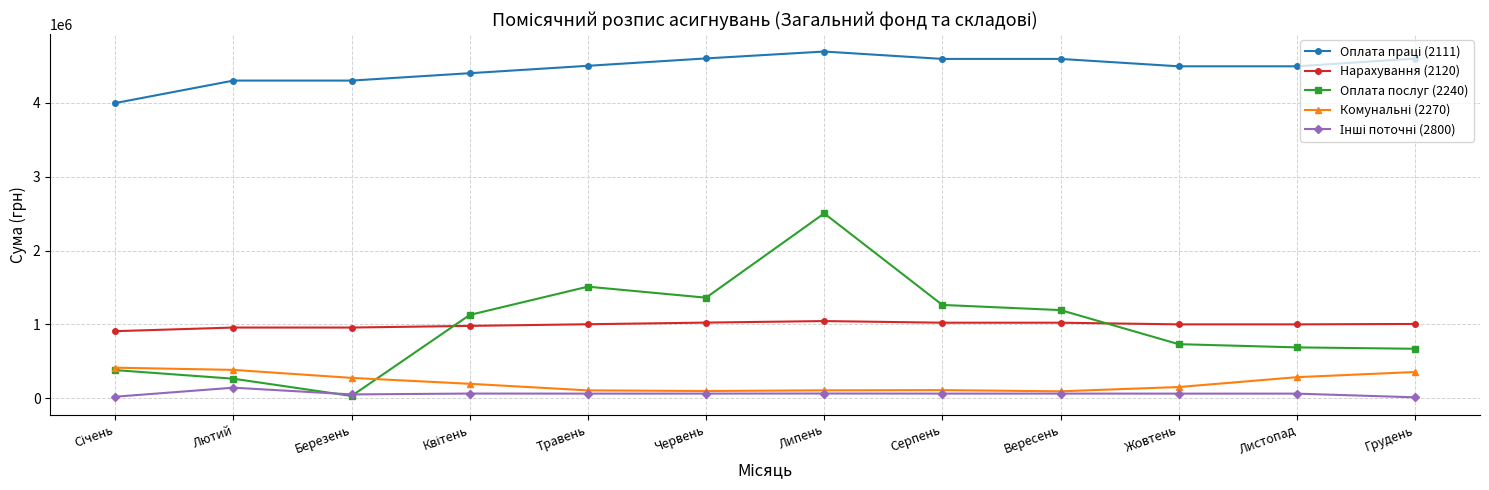

Is it true that Нарахування (2120) equals 1025200 at Червень?

True